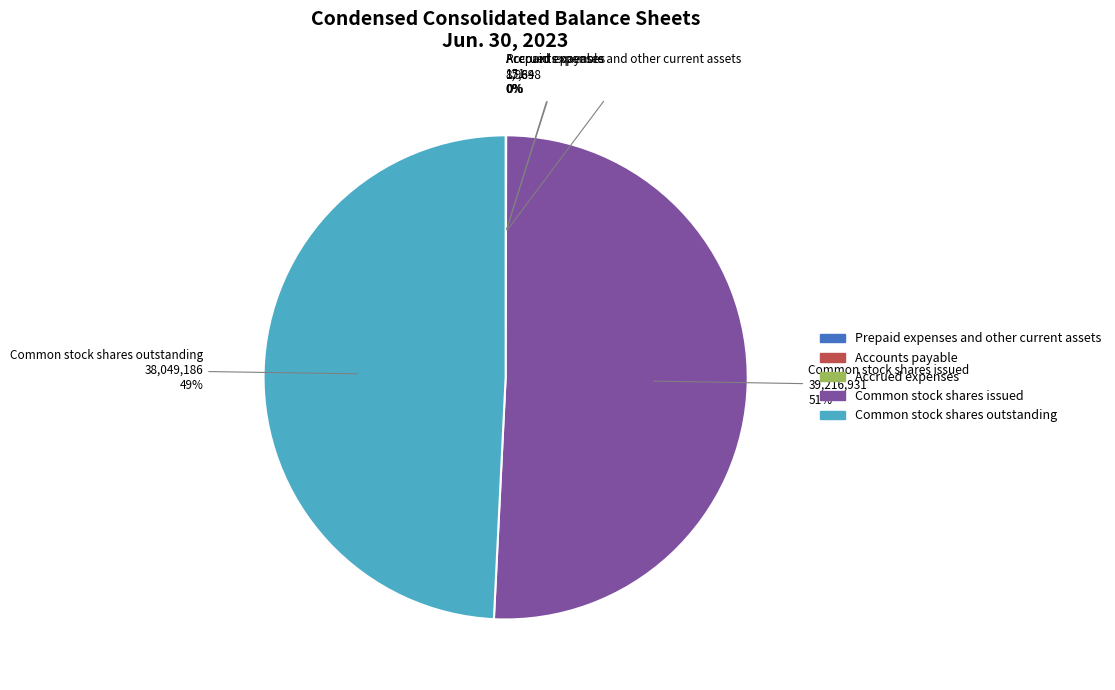

To the nearest percent, what is the difference between the largest and smallest slice percentages?

51%